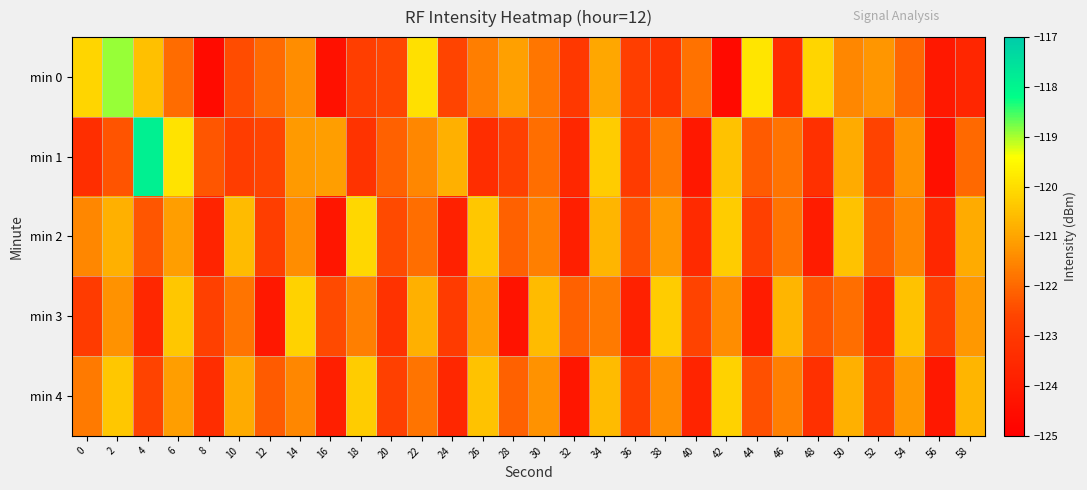

At which category does the chart reach its peak across all series?

4